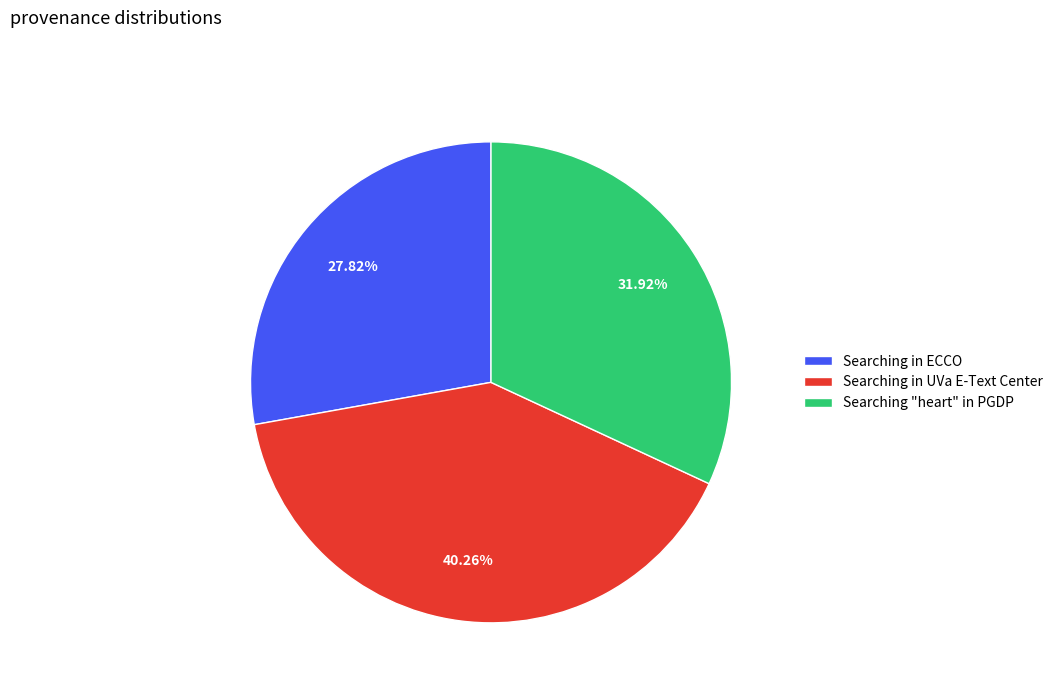

Rank the categories by value from highest to lowest.

Searching in UVa E-Text Center, Searching "heart" in PGDP, Searching in ECCO